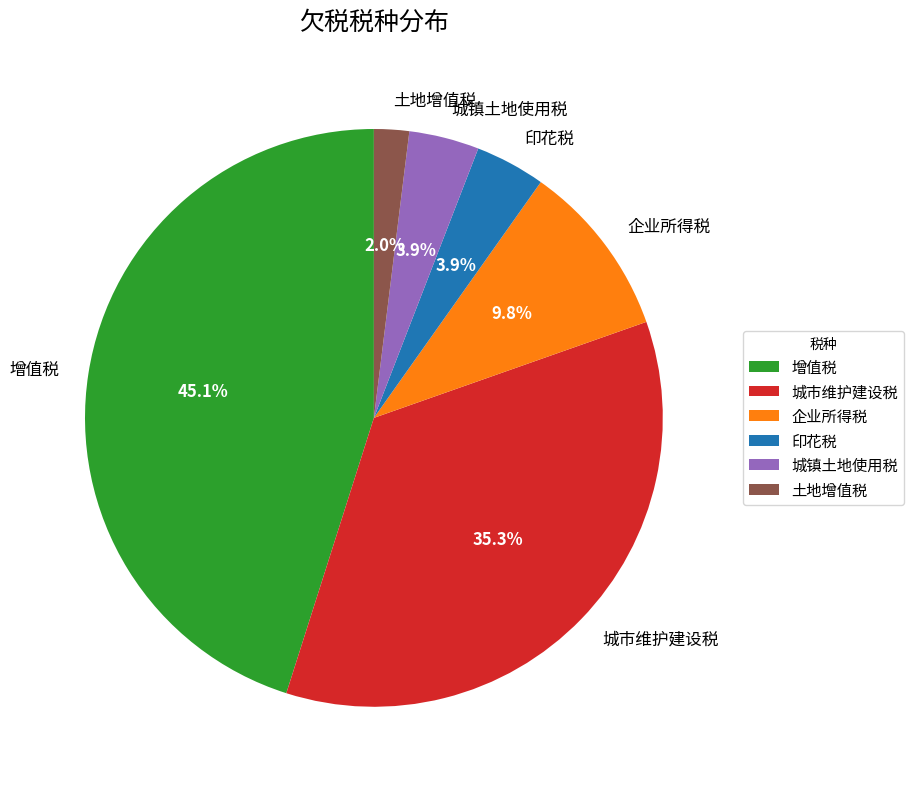

What is the smallest slice in the pie chart?

土地增值税